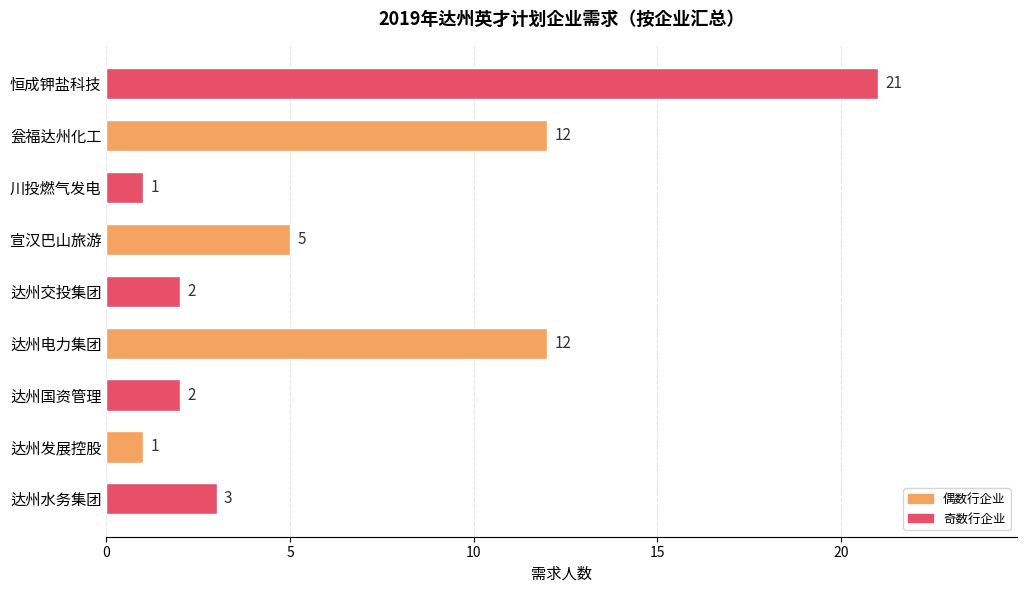

How many distinct data groups are displayed?

1